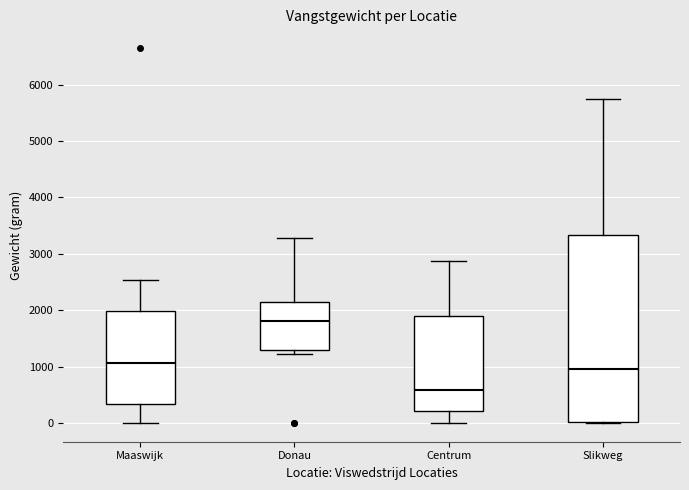

Which box is the tallest, from its lower edge to its upper edge?

Slikweg